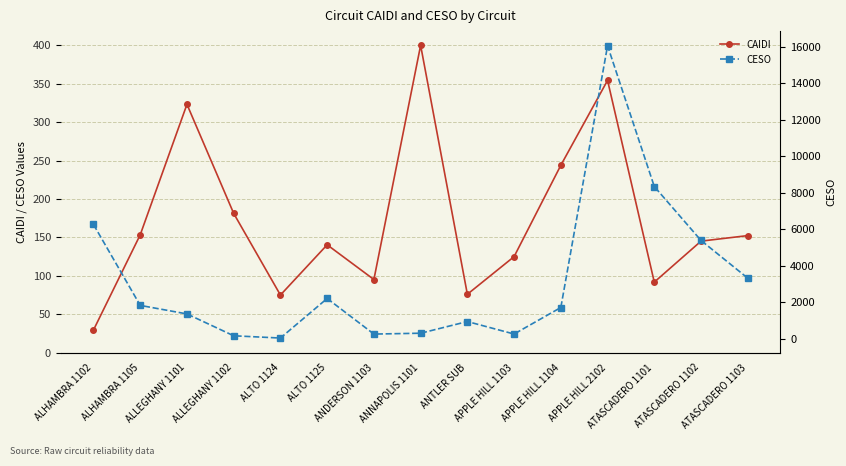

Rank the series at ANTLER SUB from lowest to highest value.

CAIDI, CESO